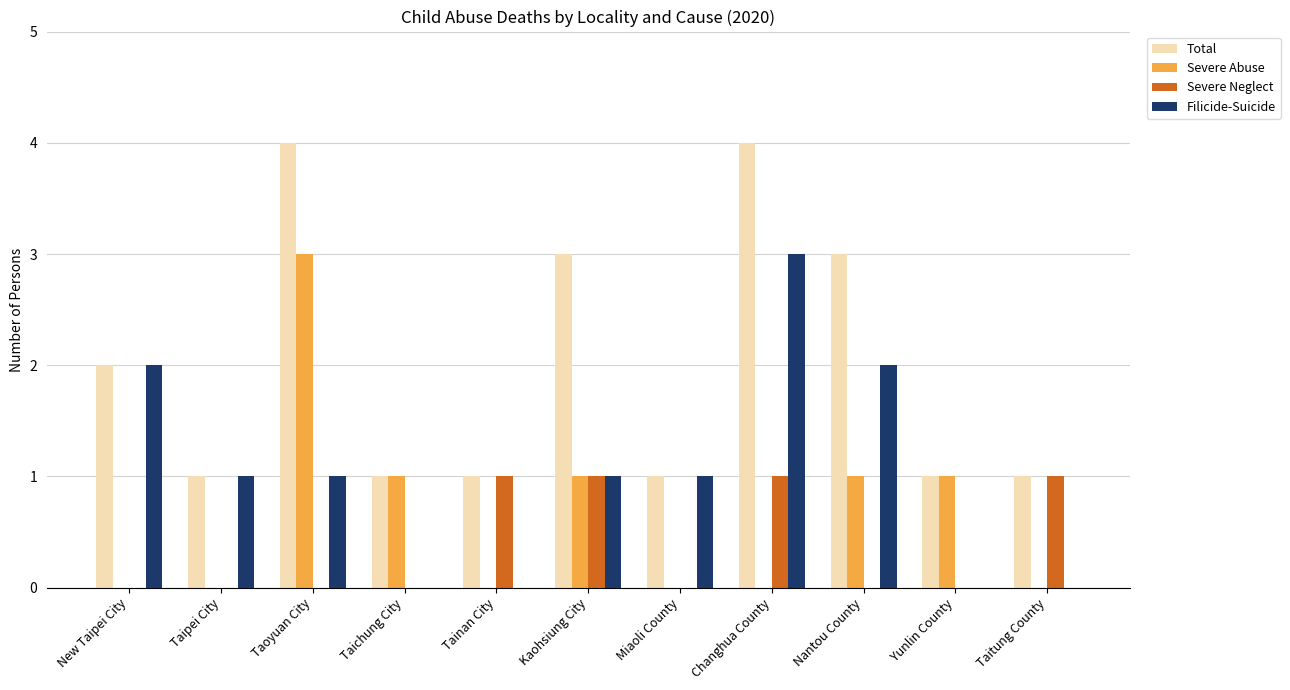

True or false: Filicide-Suicide has a value of 2 at New Taipei City.

True